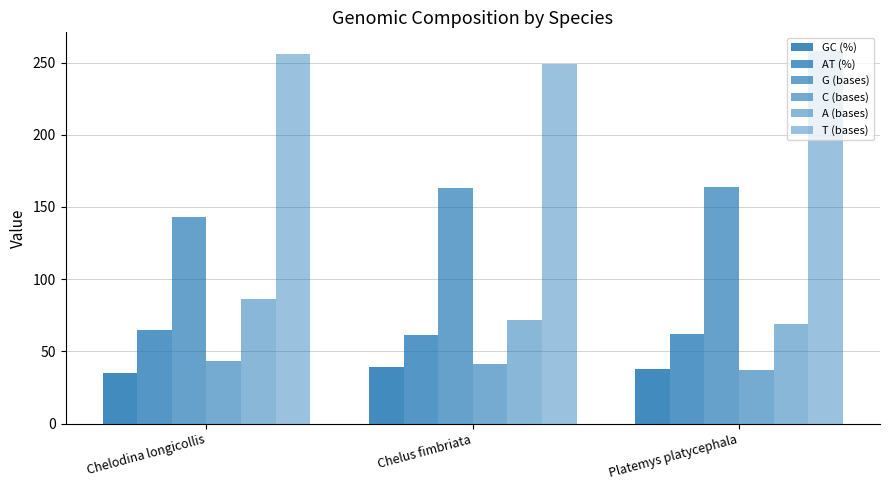

Are the bars grouped side by side (vs. stacked)?

Yes